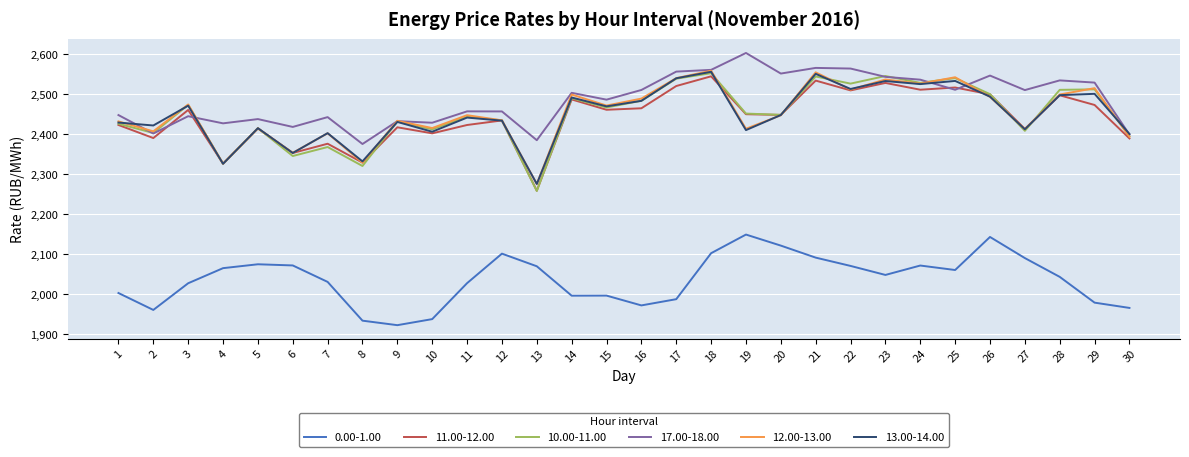

Which series has the largest range (max minus min)?

10.00-11.00